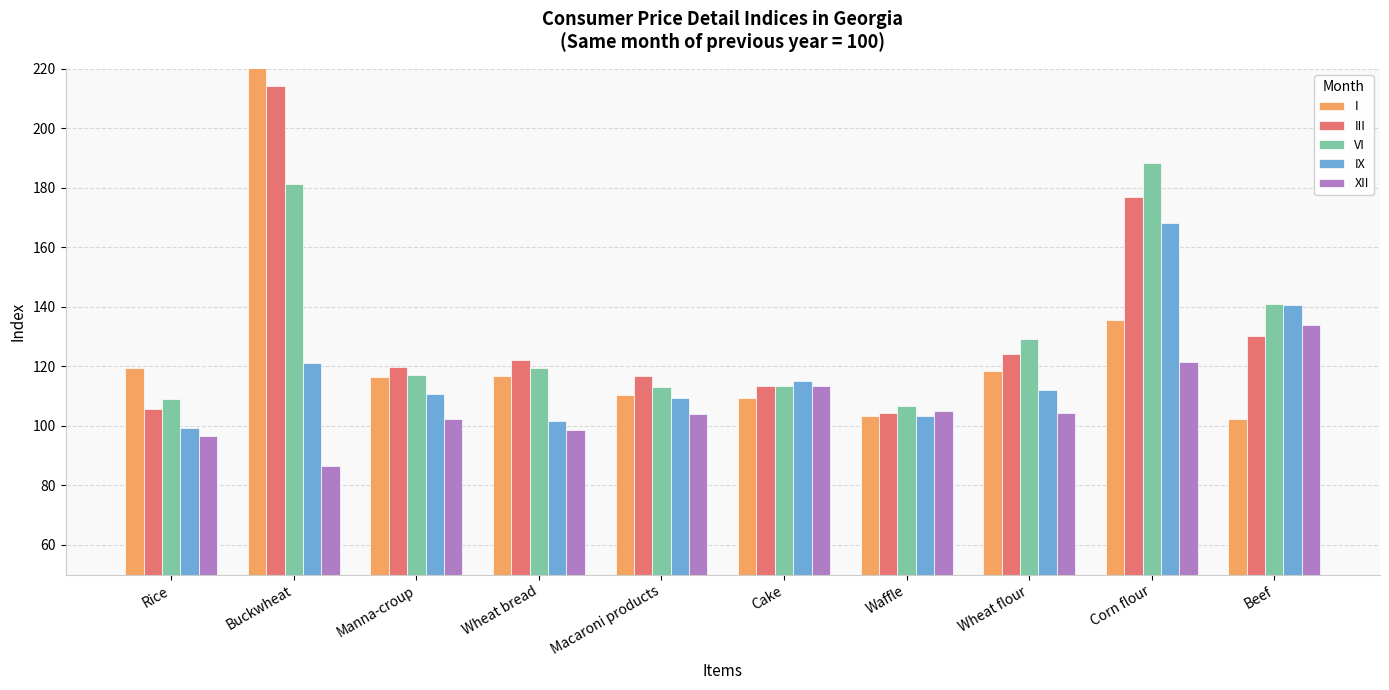

What is the sum of the XII values at Manna-croup and Waffle?

207.4